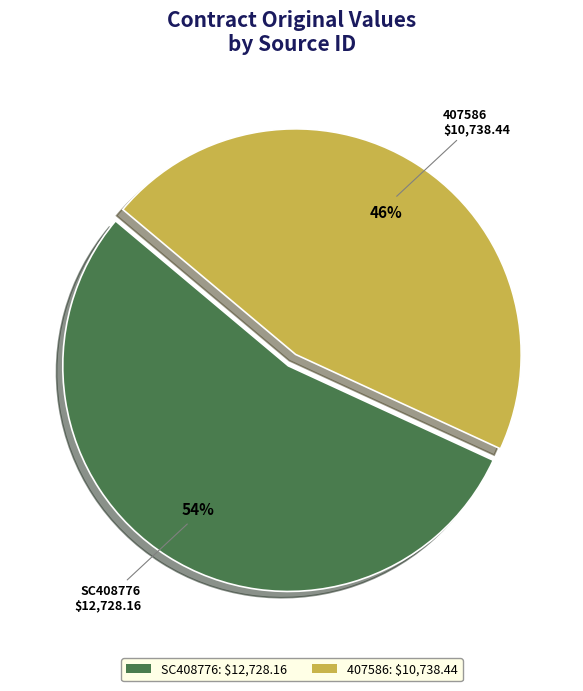

Rank the categories by value from lowest to highest.

407586, SC408776